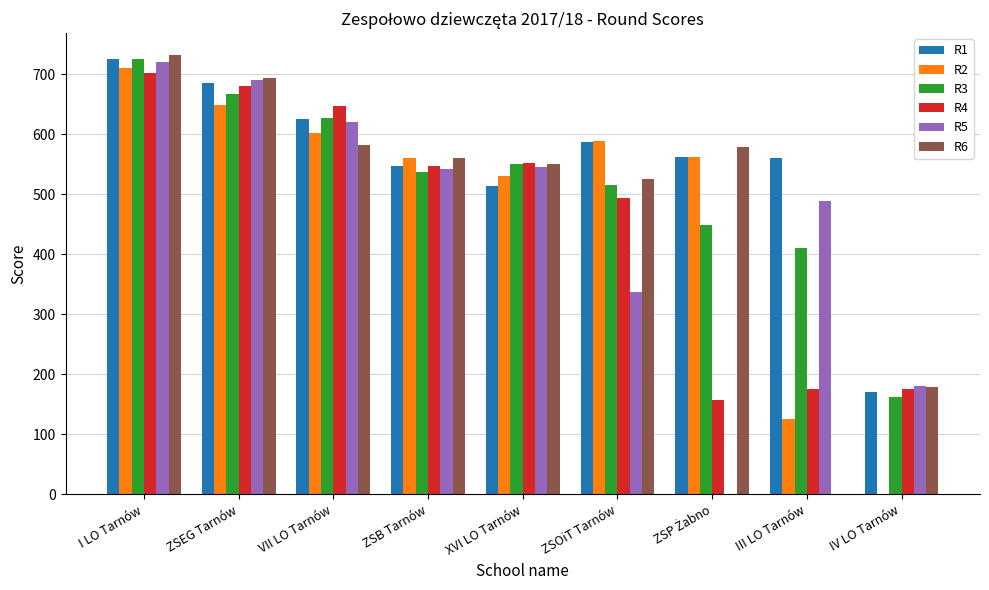

Are the bars horizontal?

No